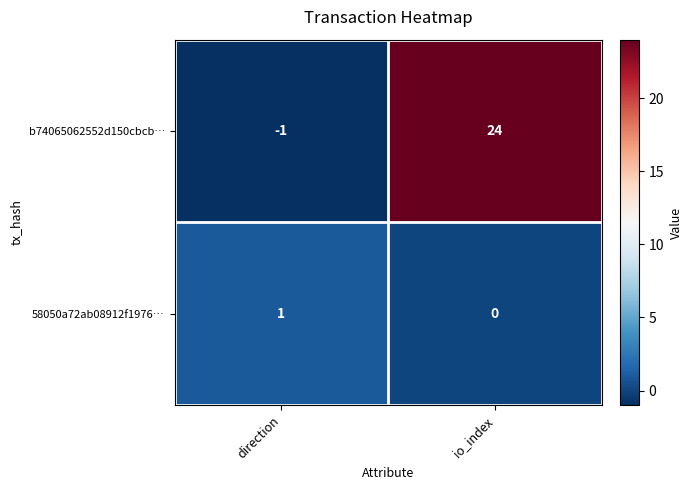

How many values in the 58050a72ab08912f1976… series are below 1?

1